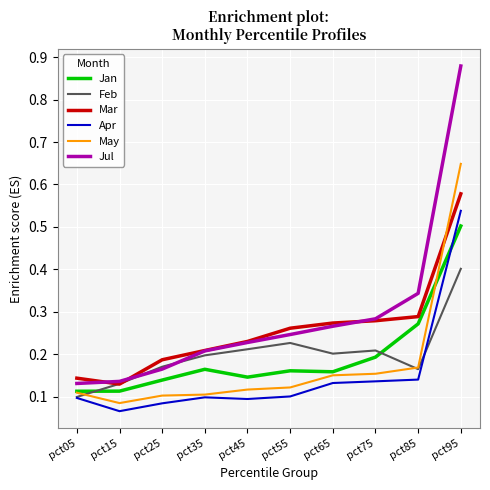

Which series has the largest total across all categories?

Jul